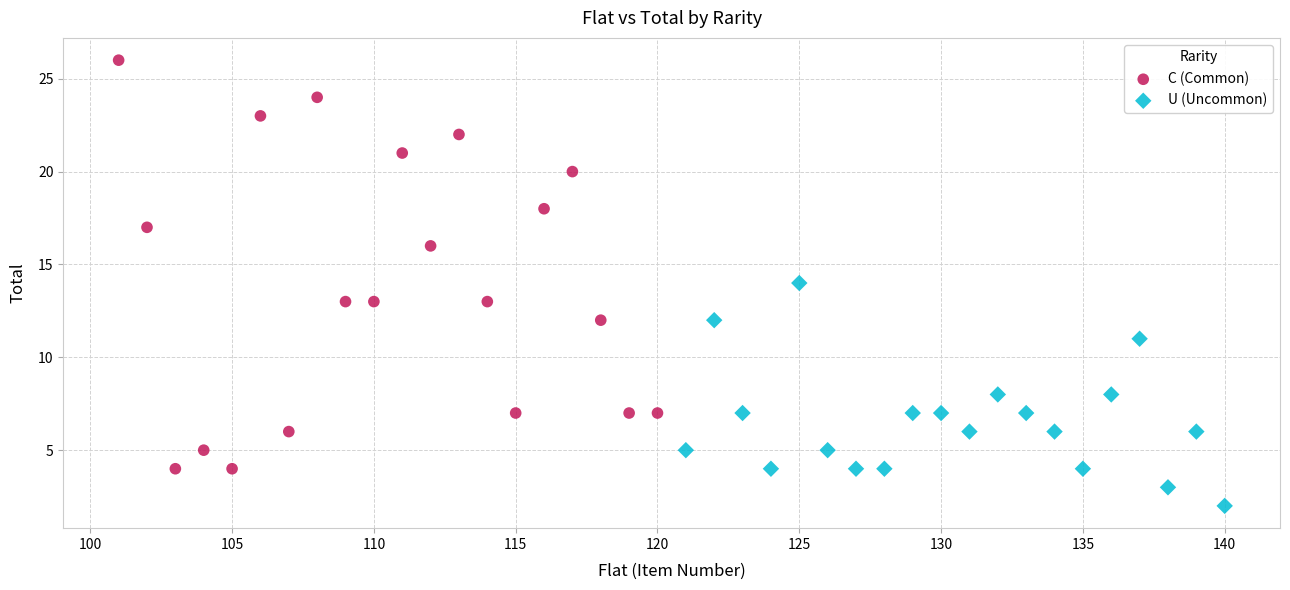

Which series reaches the minimum Y coordinate?

U (Uncommon)